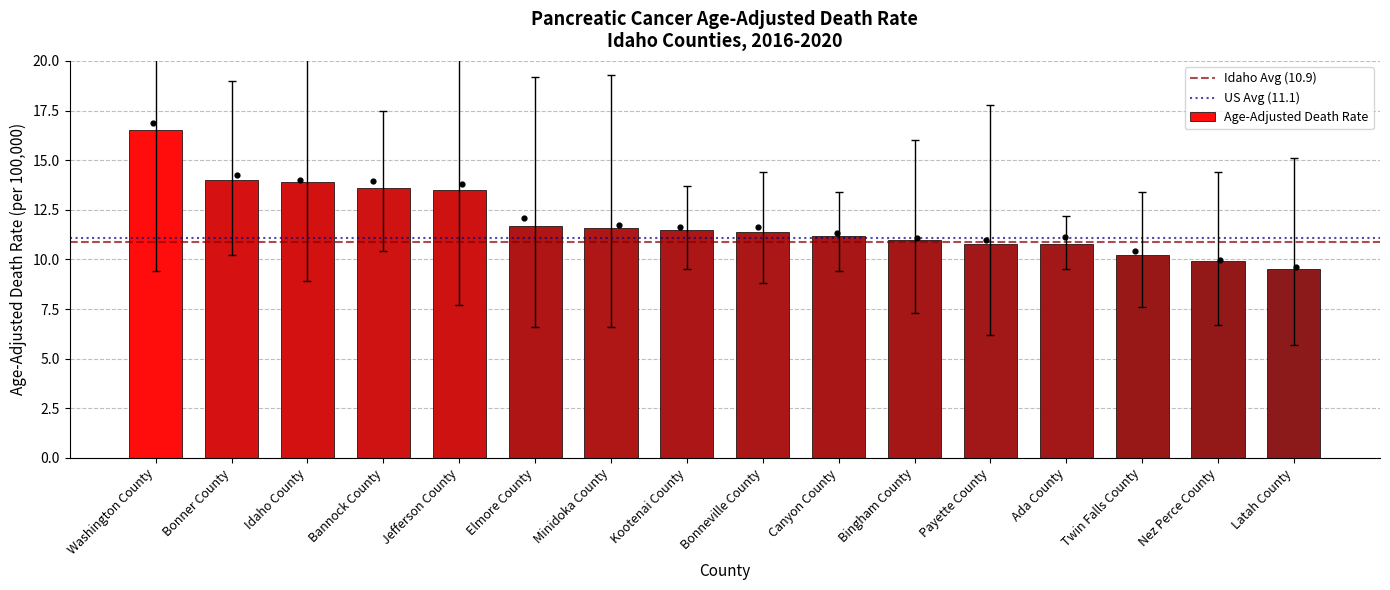

What is the change in value from Washington County to Latah County?

-7.0